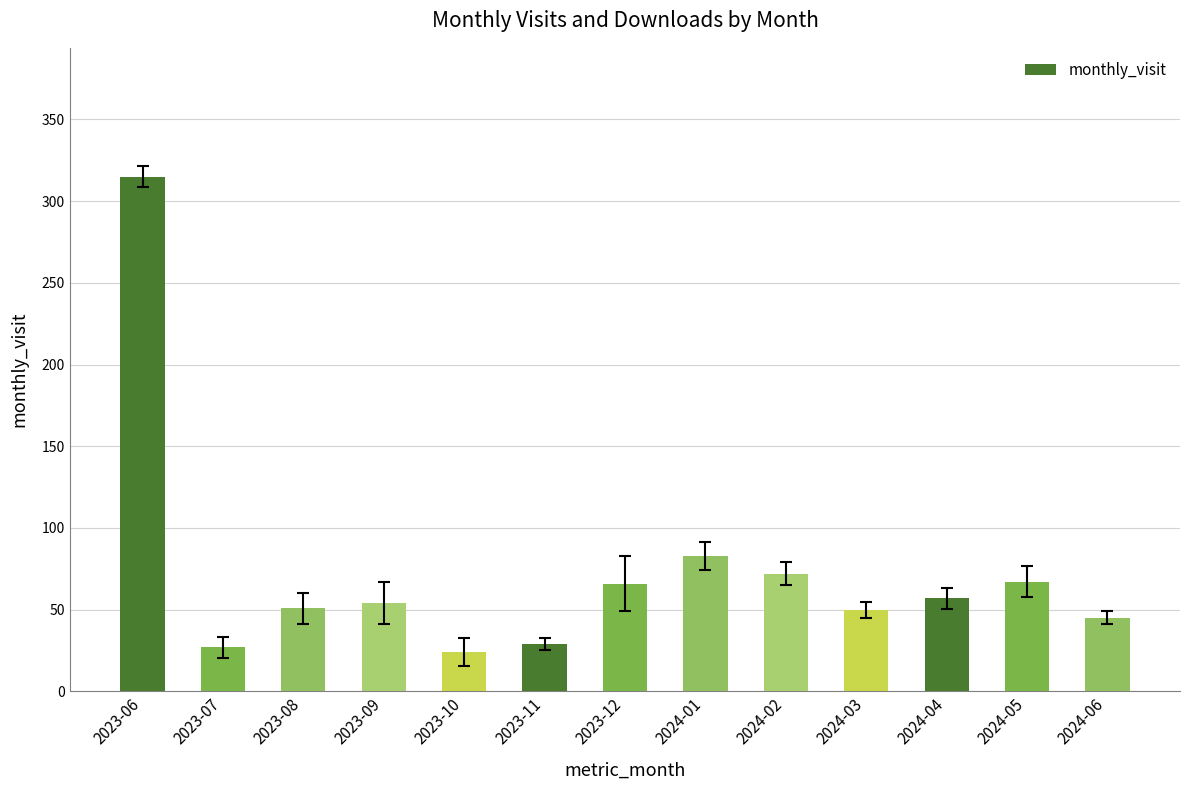

What value does the data have at 2023-06?

315